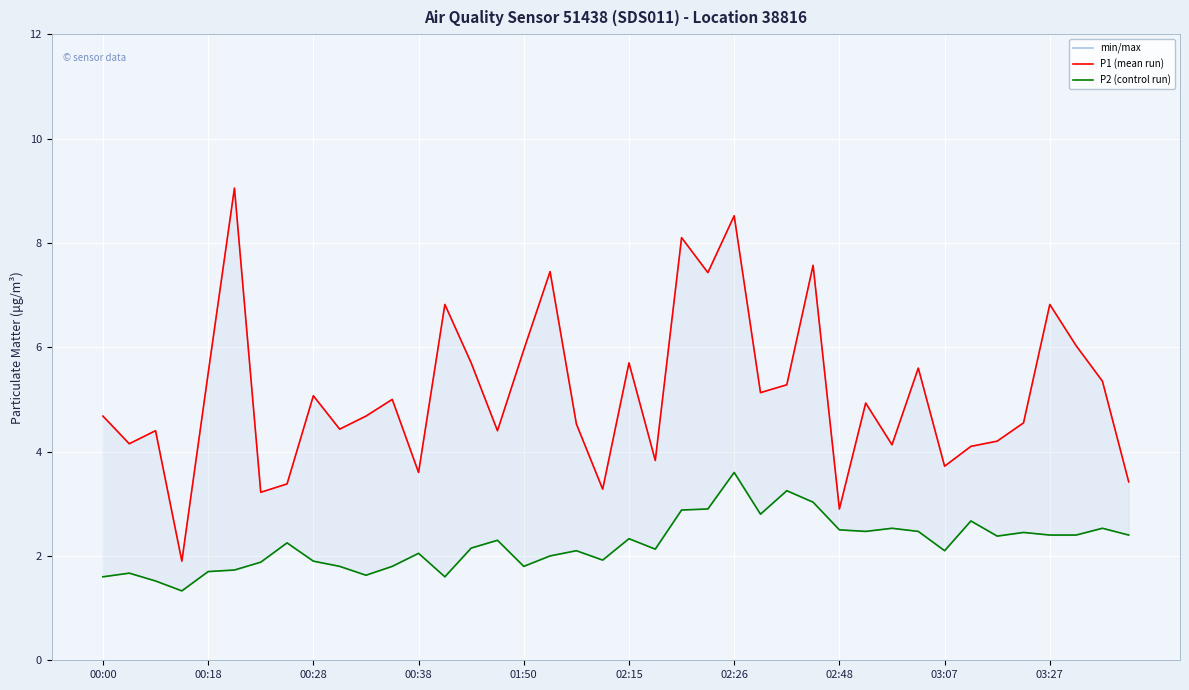

In min/max, how many points are lower than both neighbors (excluding endpoints)?

13